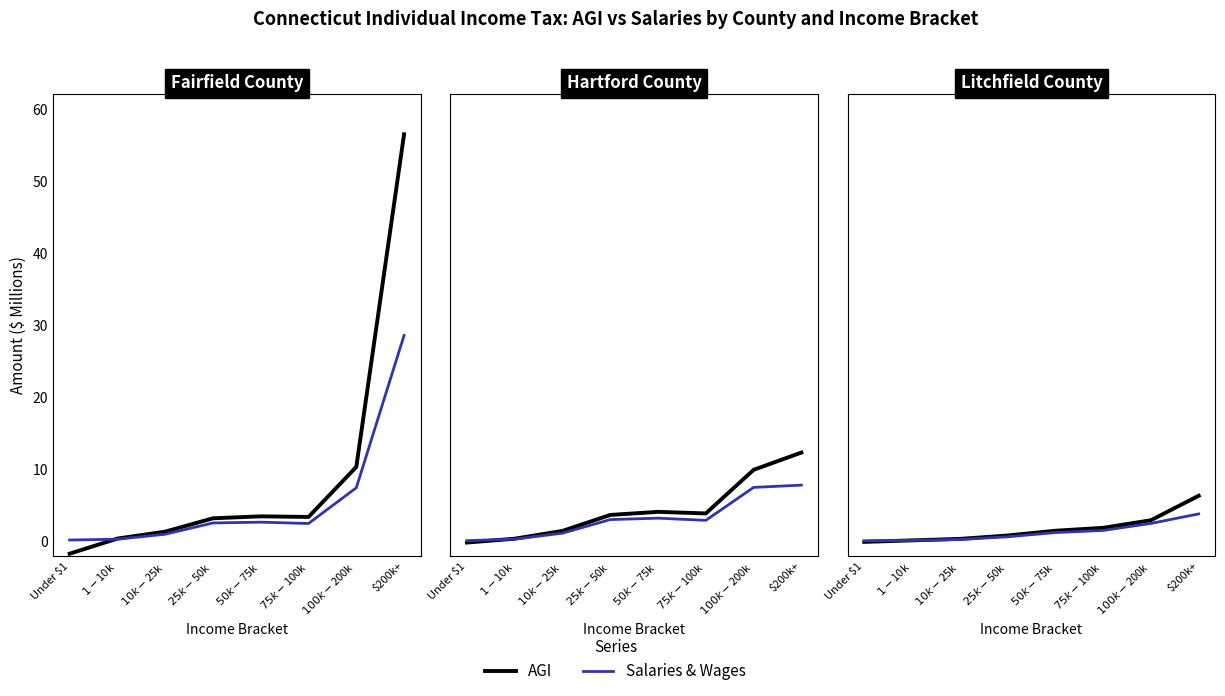

How many lines are shown in the chart?

2